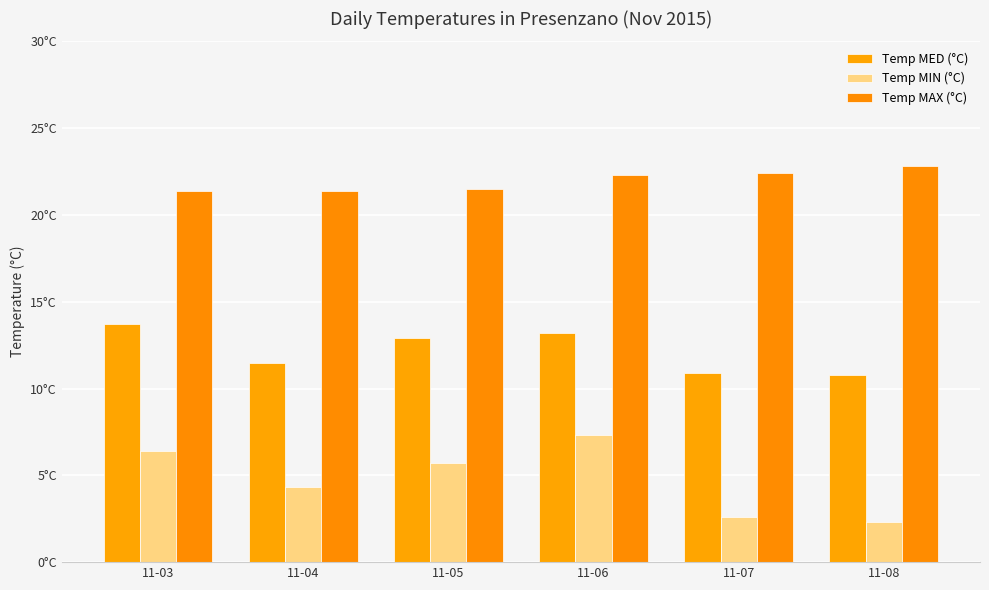

Reading left to right, list all the values displayed in this chart.

Temp MED (°C): 13.7	11.5	12.9	13.2	10.9	10.8
Temp MIN (°C): 6.4	4.3	5.7	7.3	2.6	2.3
Temp MAX (°C): 21.4	21.4	21.5	22.3	22.4	22.8